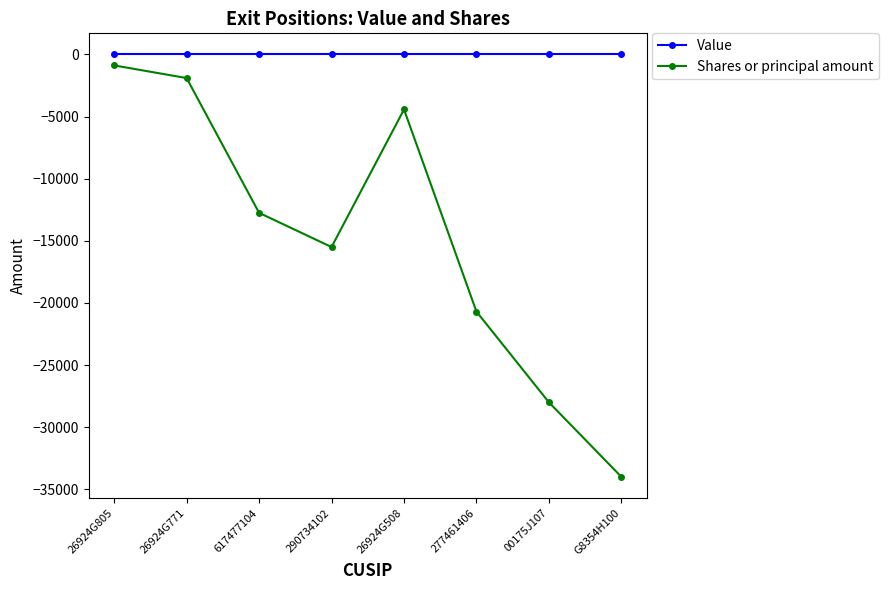

True or false: Shares or principal amount and Value cross at least once.

False